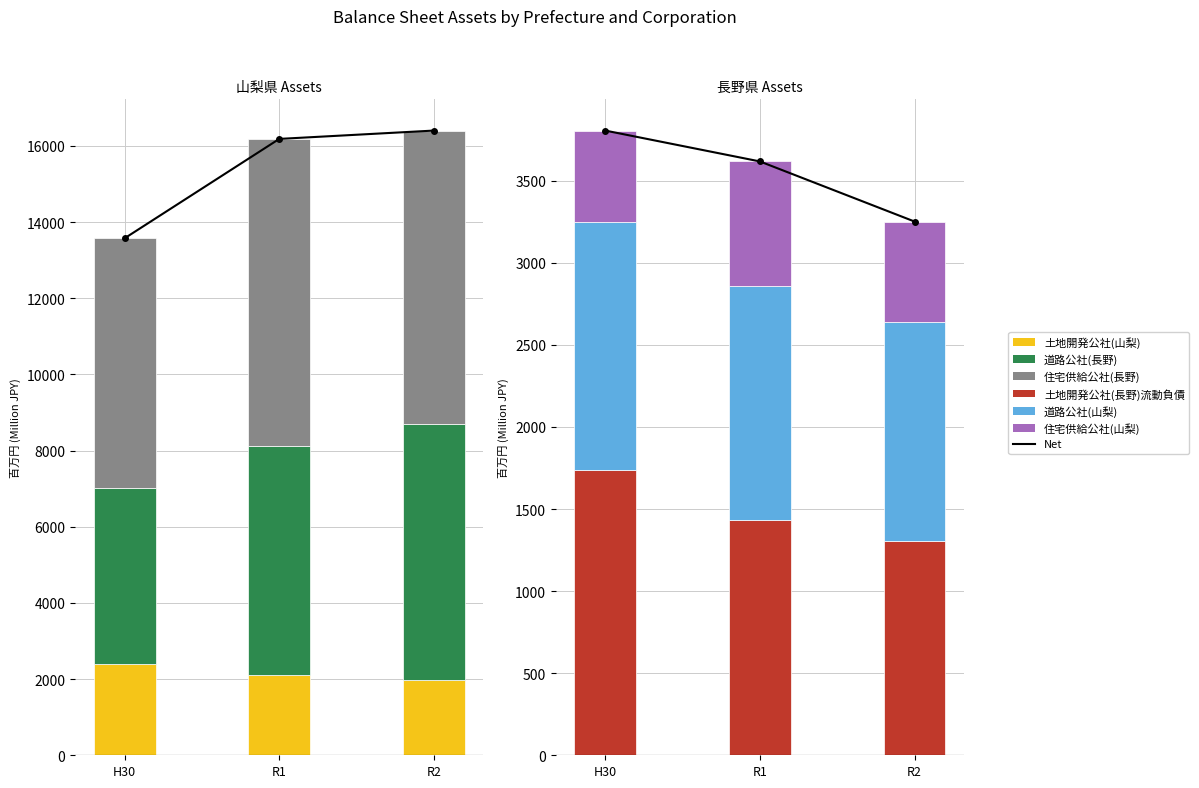

What is the label of the 1st bar from the left?

H30